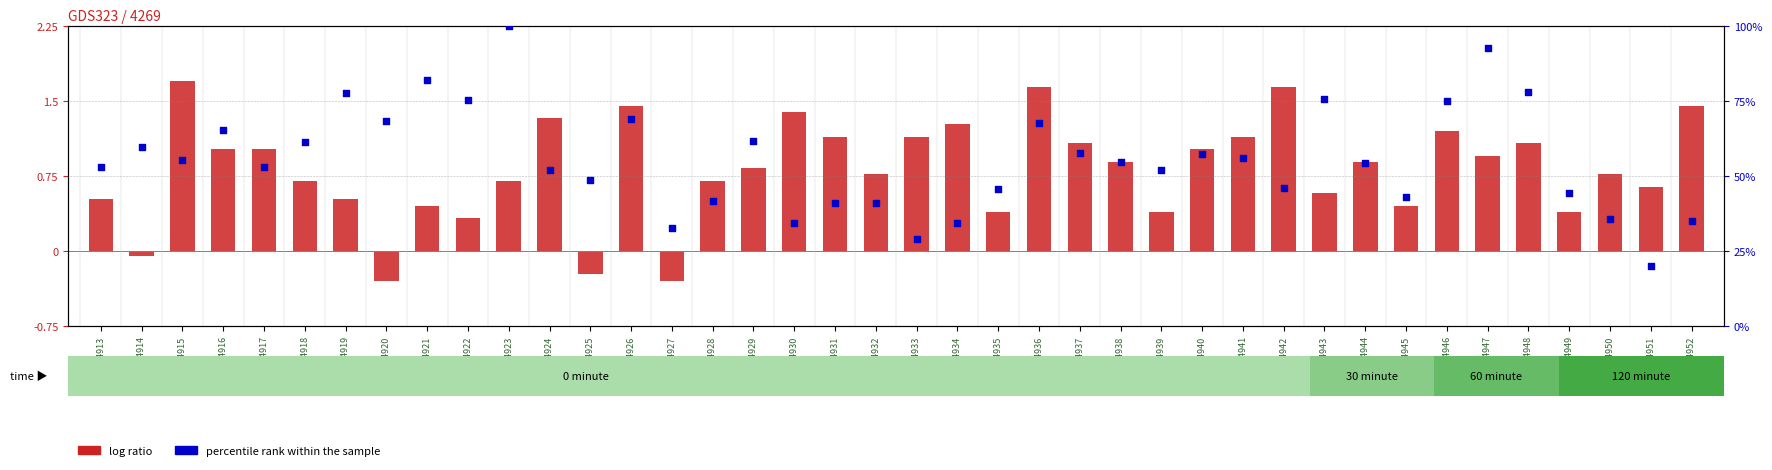

Which series contains the lowest Y value?

log ratio